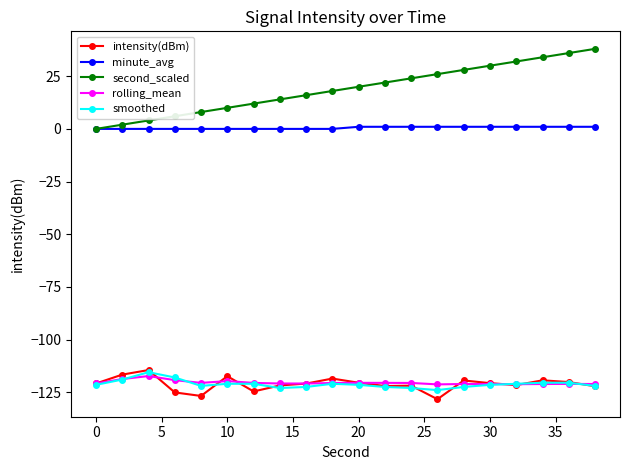

True or false: smoothed and minute_avg intersect in this chart.

False